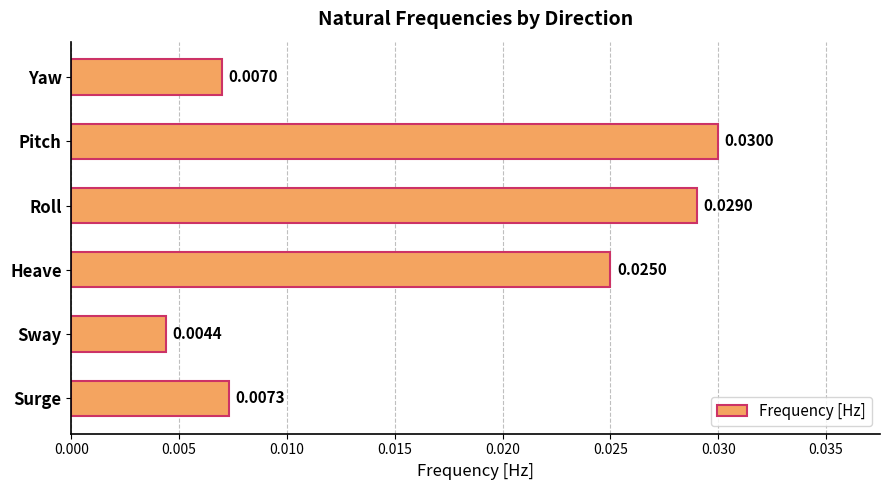

Which label corresponds to the smallest value in the chart?

Sway